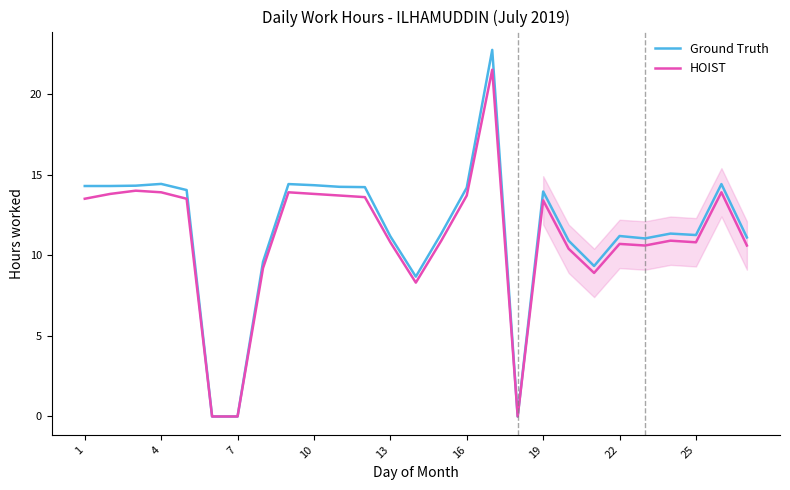

Rank the series by their maximum value, from highest to lowest.

Ground Truth, HOIST